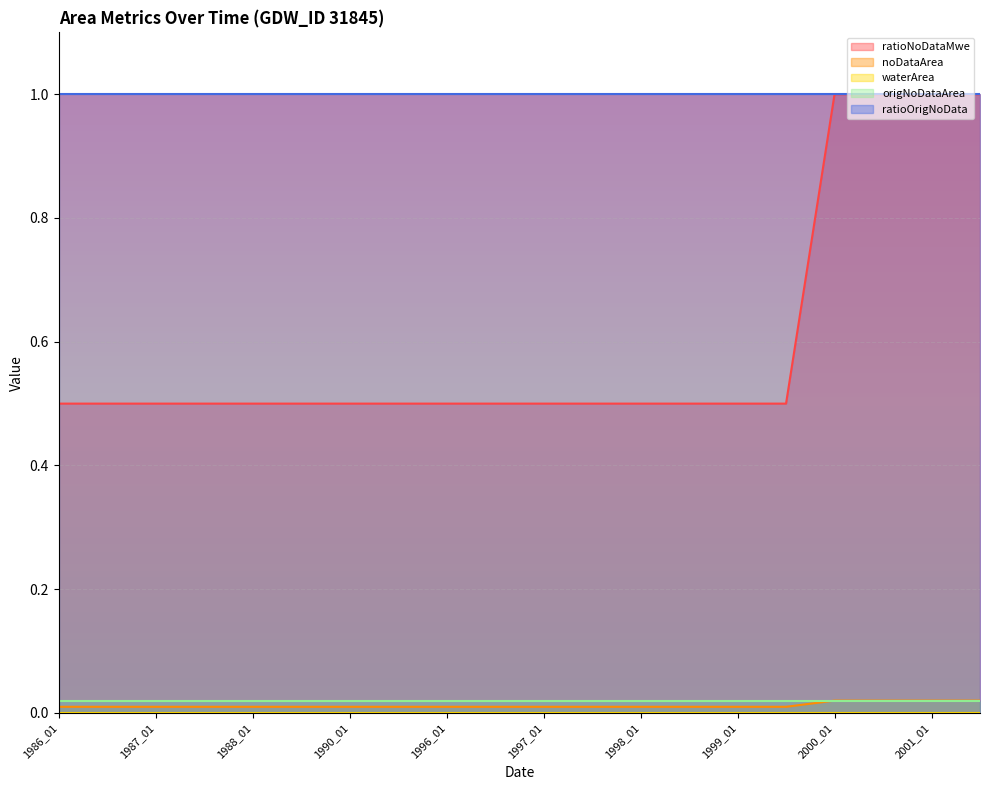

True or false: noDataArea and origNoDataArea cross at least once.

False